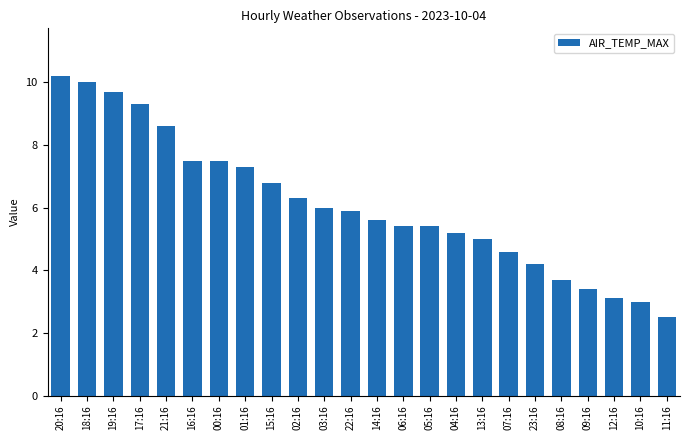

What is the difference between the maximum and minimum values?

7.7